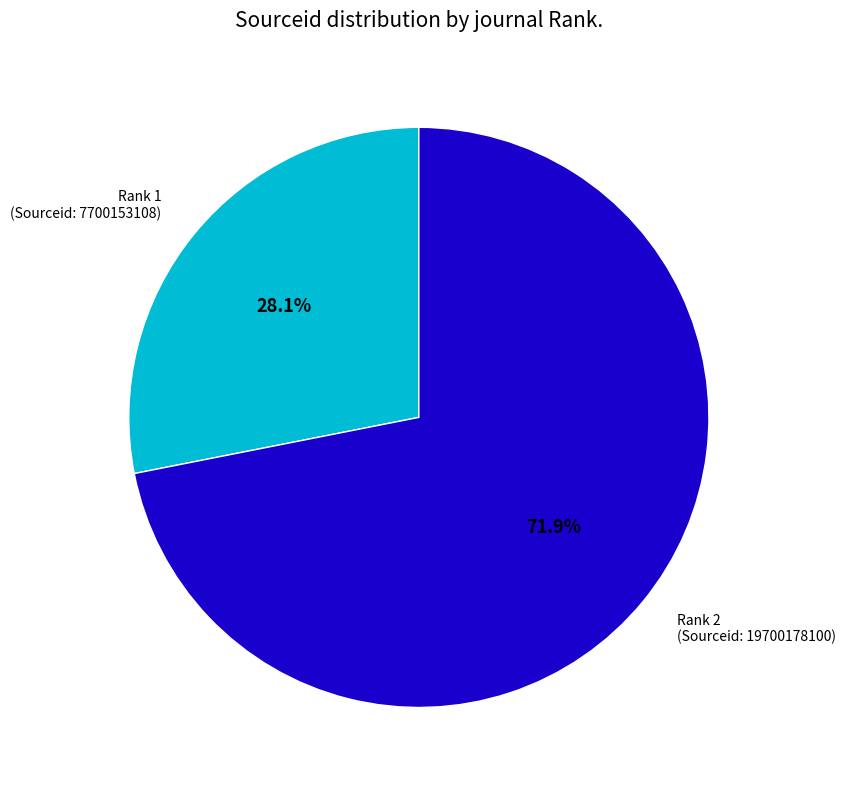

Combined, what portion of the pie is Rank 1 (Sourceid: 7700153108) and Rank 2 (Sourceid: 19700178100)?

100.0%